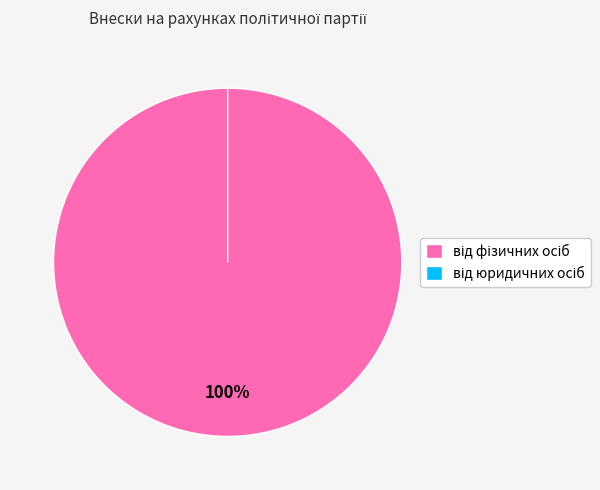

Which slice represents more than half of the pie?

від фізичних осіб